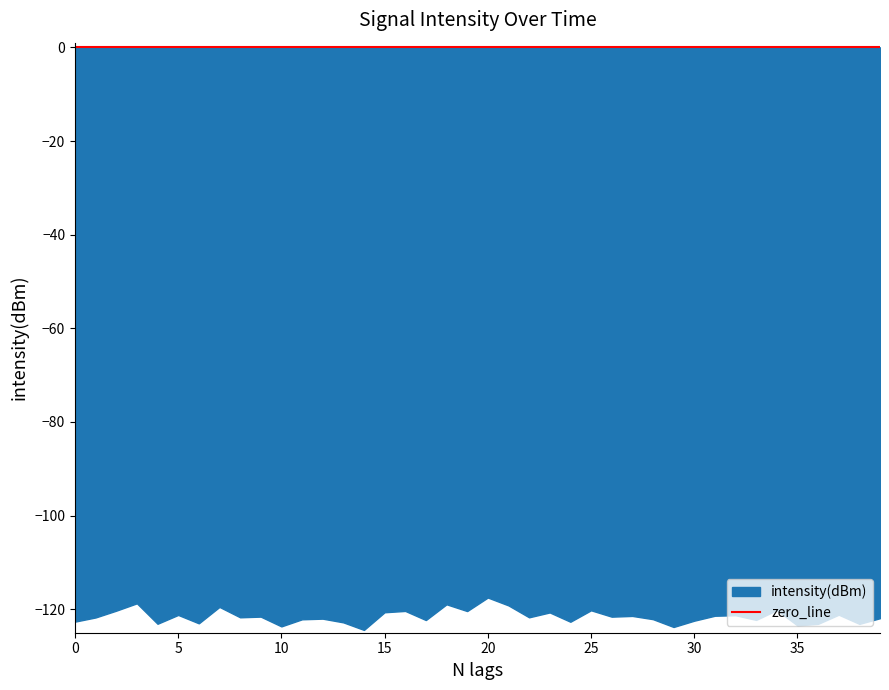

At which label does intensity(dBm) first exceed -121?

2